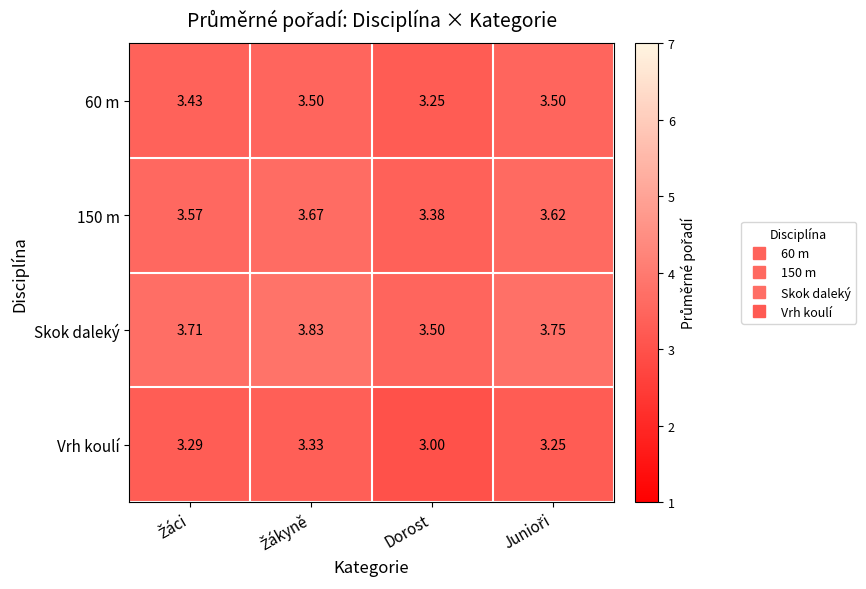

Which category has the lowest value across all series?

Dorost